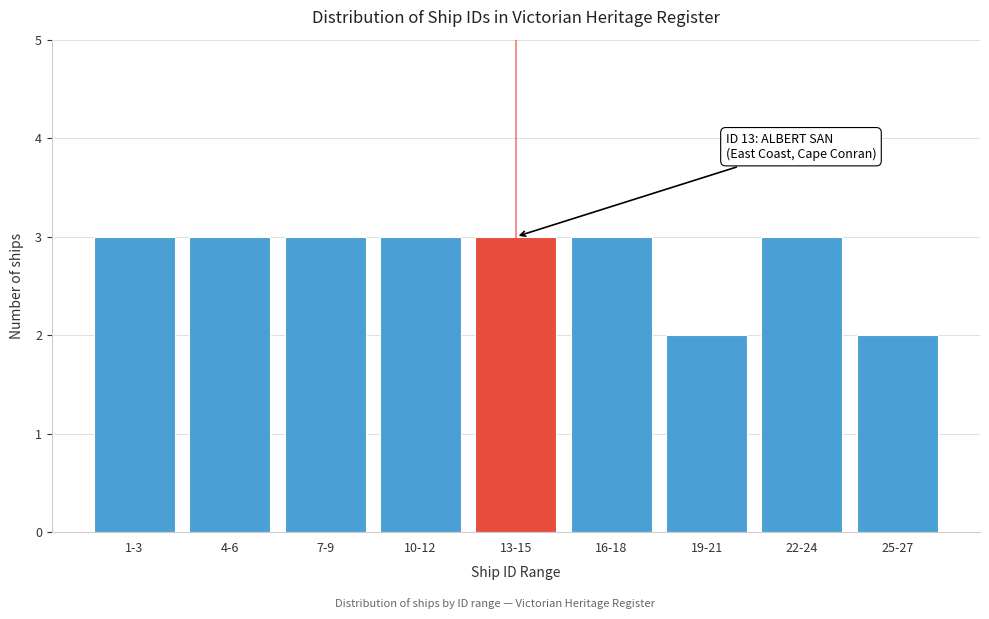

Reading right to left, extract all data points from this chart.

2	3	2	3	3	3	3	3	3